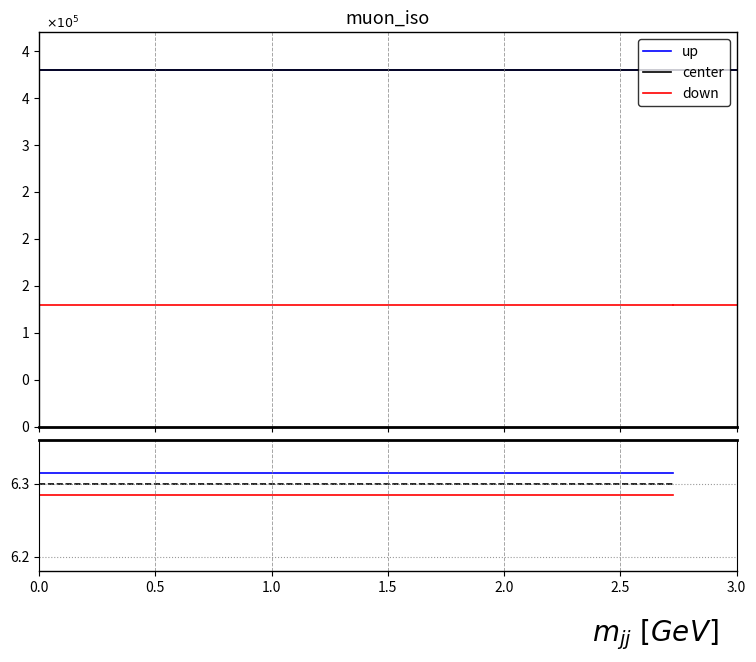

What is the total value across all series at 0.0?

18.9